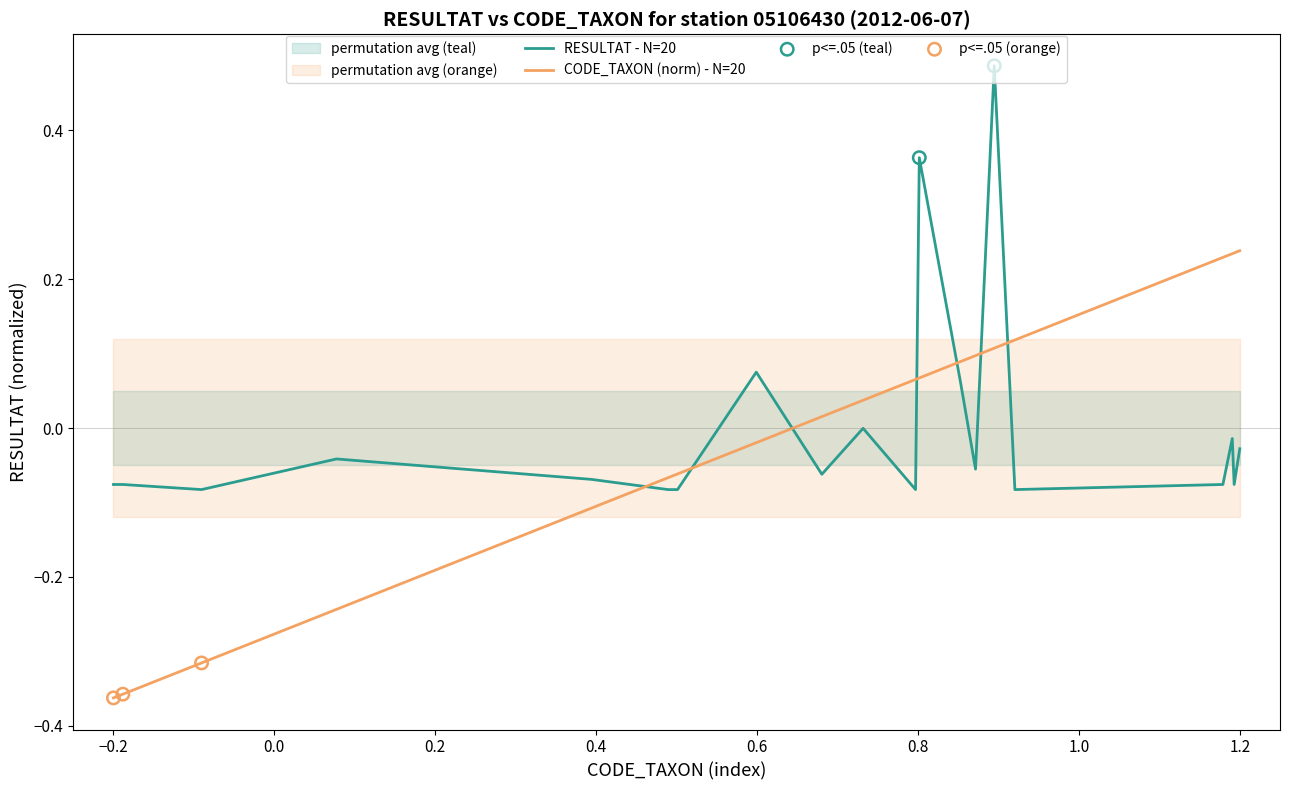

Which series has the largest Y range (max minus min)?

CODE_TAXON (normalized)